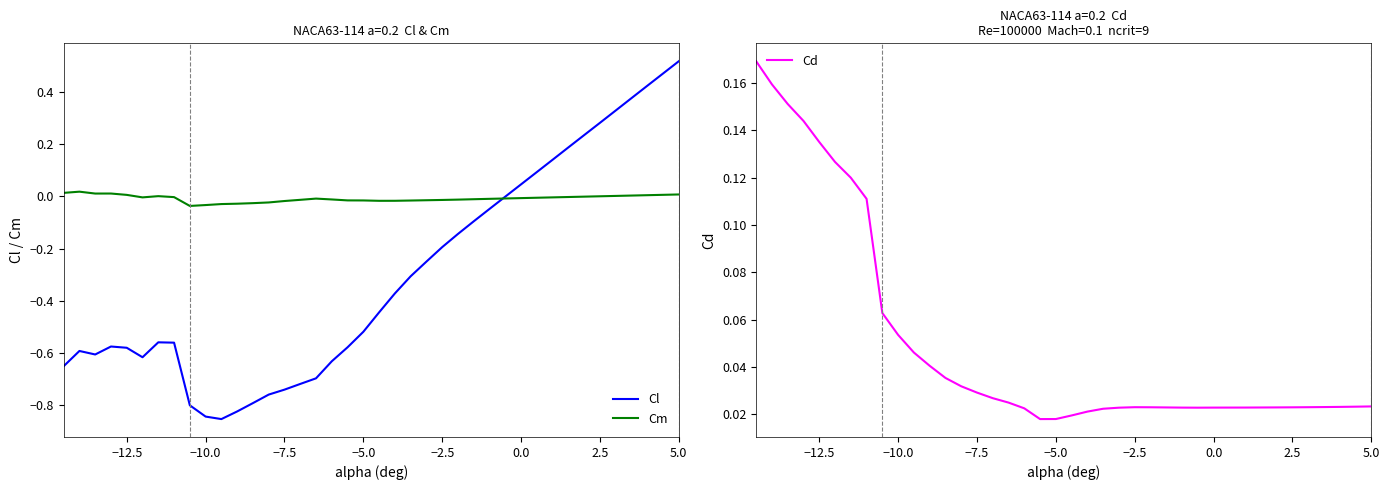

True or false: Cd has more than 2 interior local peaks.

False